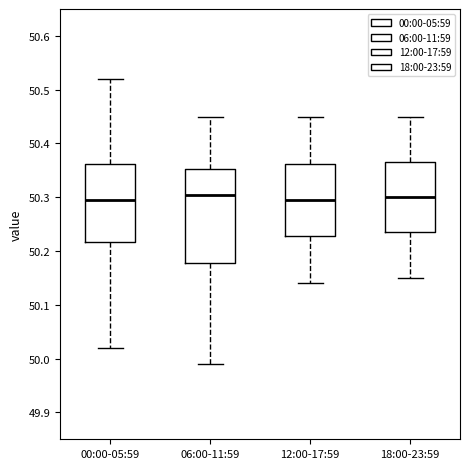

Reading left to right, read every box against the y-axis: the position of its median line, the range the box covers, and the ends of its whiskers. The values are not printed on the chart, so give them approximately, as read against the axis.

00:00-05:59: median 50.30, box 50.22 to 50.36, whiskers 50.02 to 50.52
06:00-11:59: median 50.31, box 50.18 to 50.35, whiskers 49.99 to 50.45
12:00-17:59: median 50.30, box 50.23 to 50.36, whiskers 50.14 to 50.45
18:00-23:59: median 50.30, box 50.24 to 50.37, whiskers 50.15 to 50.45